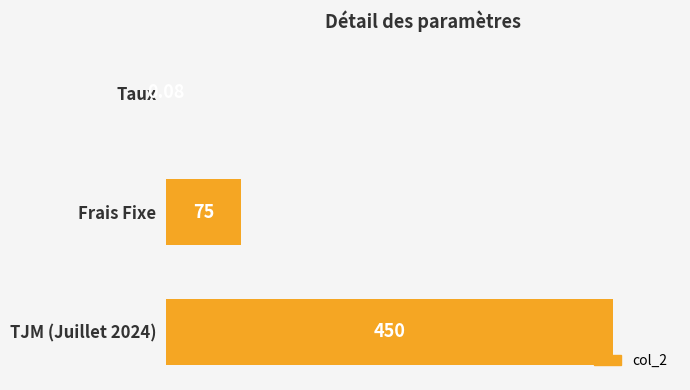

Approximately how many times larger is the value at TJM (Juillet 2024) compared to Frais Fixe?

6.0